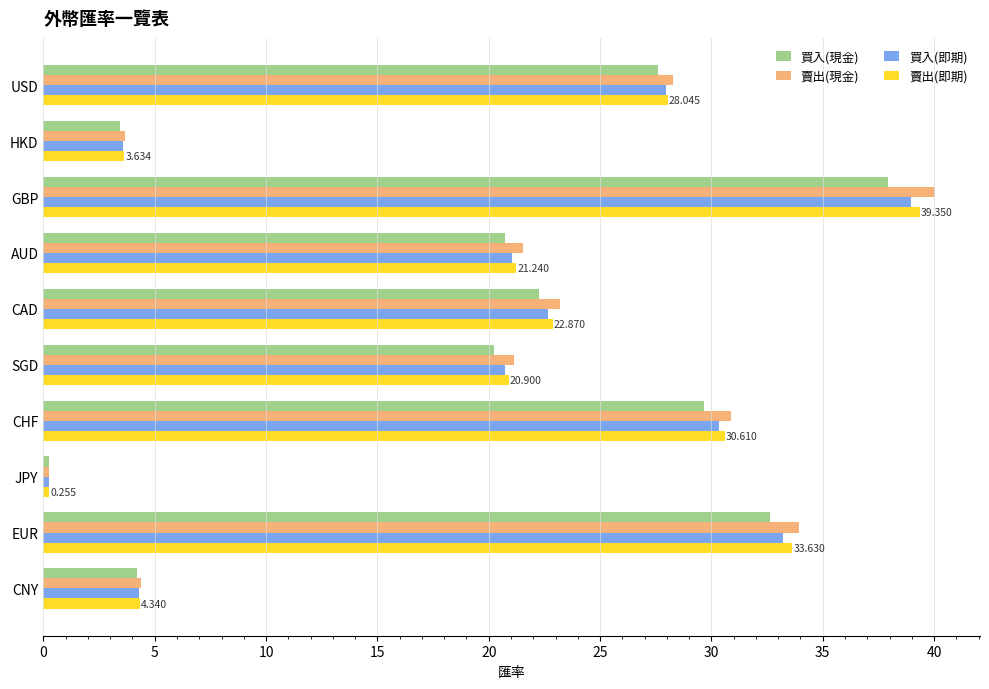

At which category is the sum across all series the highest?

GBP